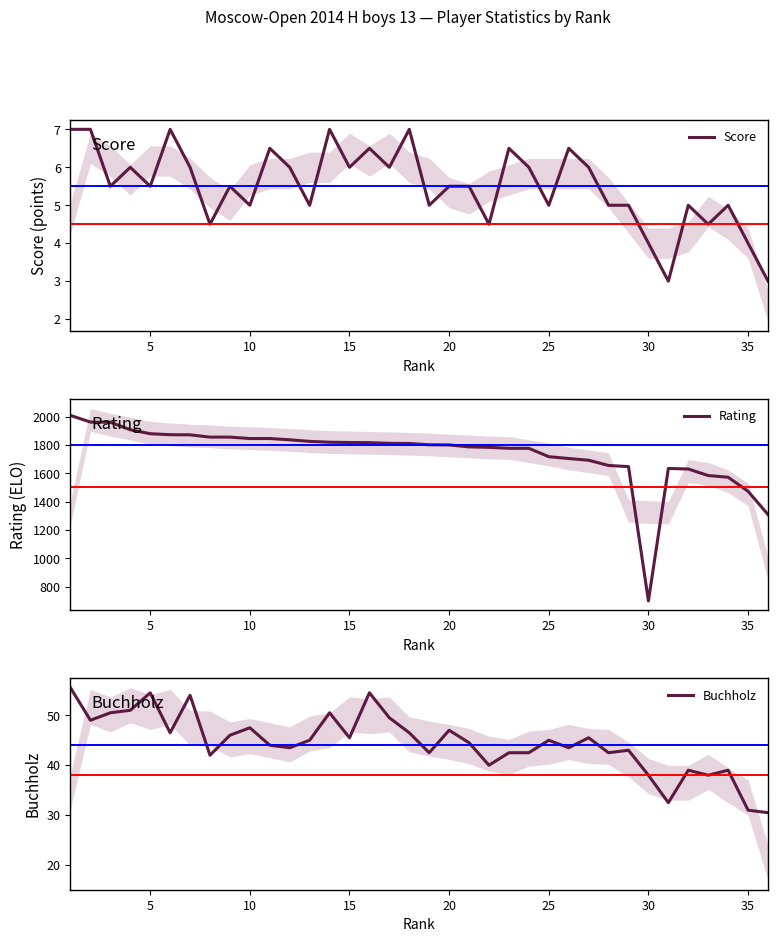

True or false: Buchholz has more than 1 points higher than both neighbors.

True